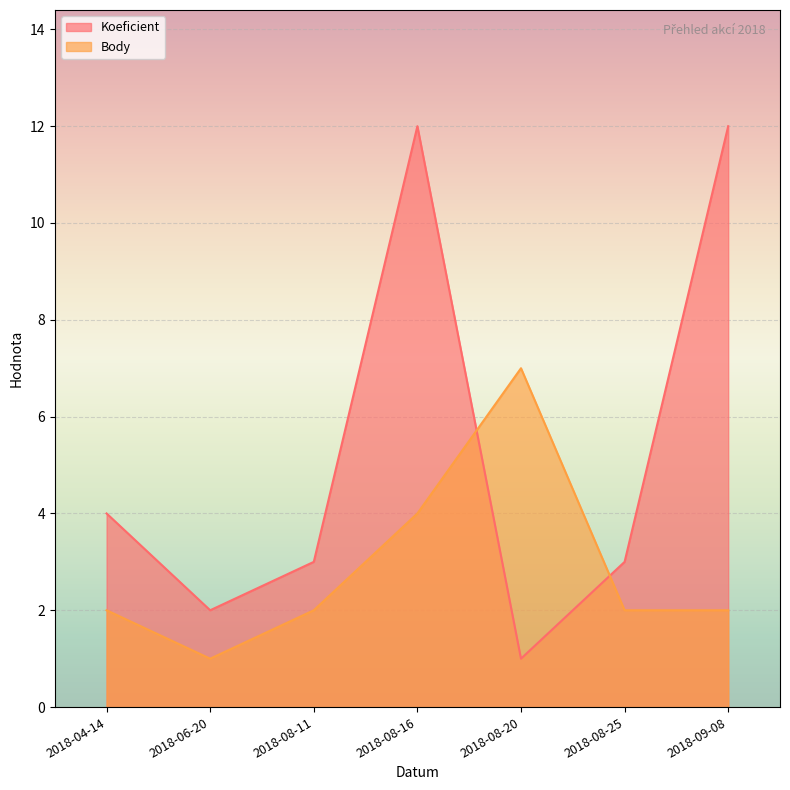

What position from the right is 2018-08-20?

3